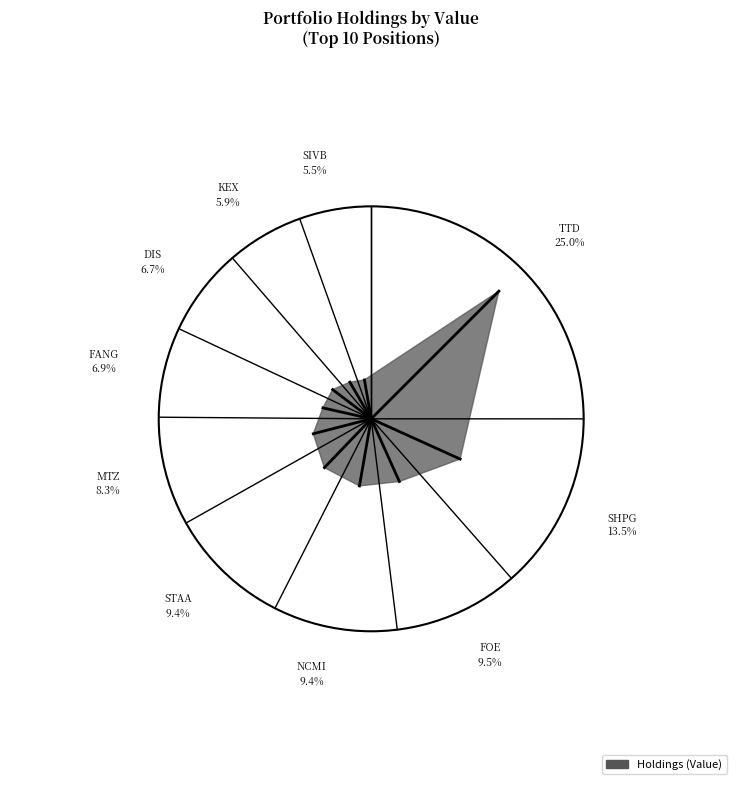

Which has a higher value, SIVB or STAA?

STAA